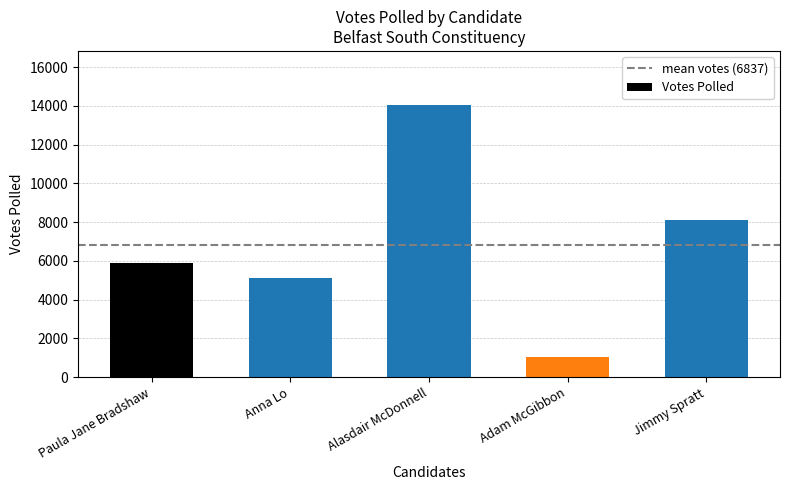

Reading right to left, extract all data points from this chart.

Jimmy Spratt=8100	Adam McGibbon=1036	Alasdair McDonnell=14026	Anna Lo=5114	Paula Jane Bradshaw=5910